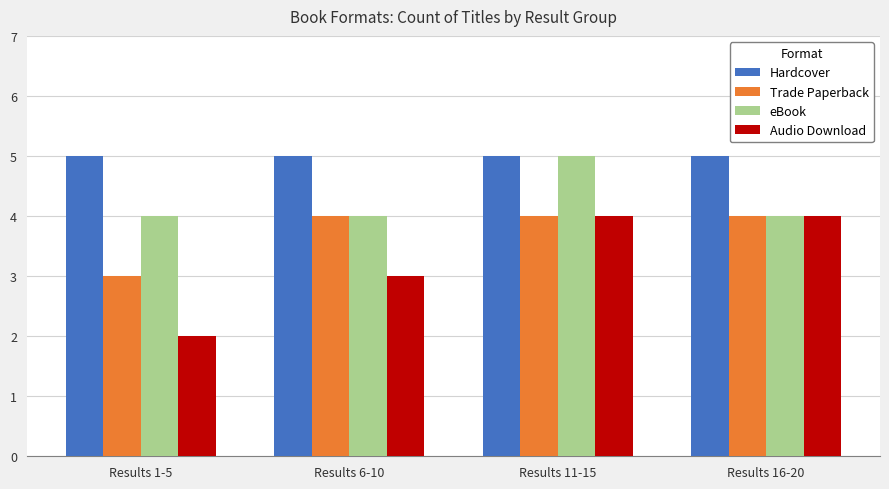

What is the total value across all series at Results 11-15?

18